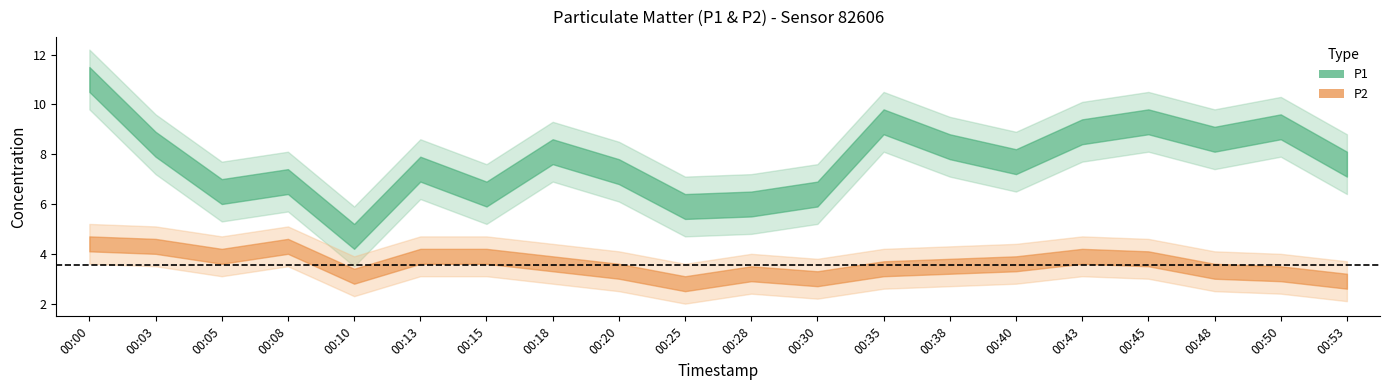

Which series changed the most between 00:03 and 00:15?

P1